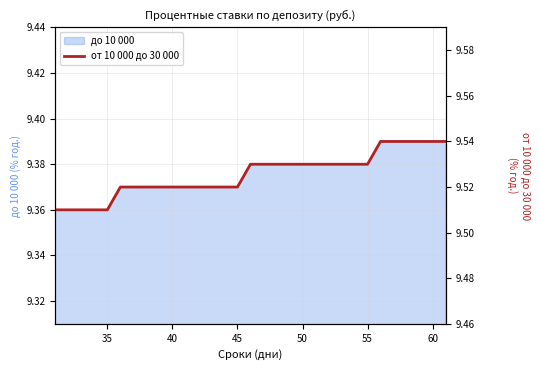

The chart shows a value of 5.3 at 25. True or false?

False